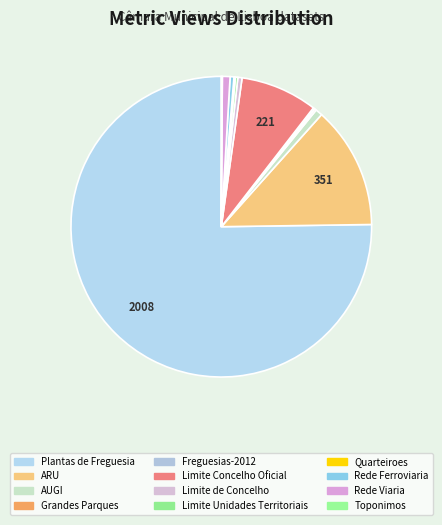

To the nearest percent, what is the difference between the largest and smallest slice percentages?

75%